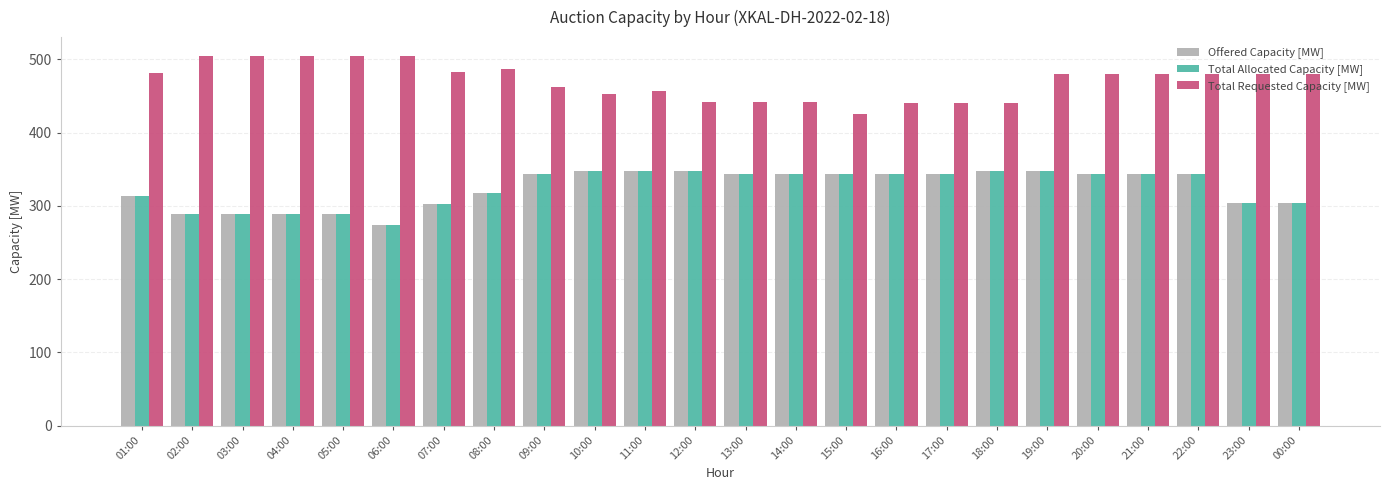

What is the difference between the highest and lowest values at 12:00?

94